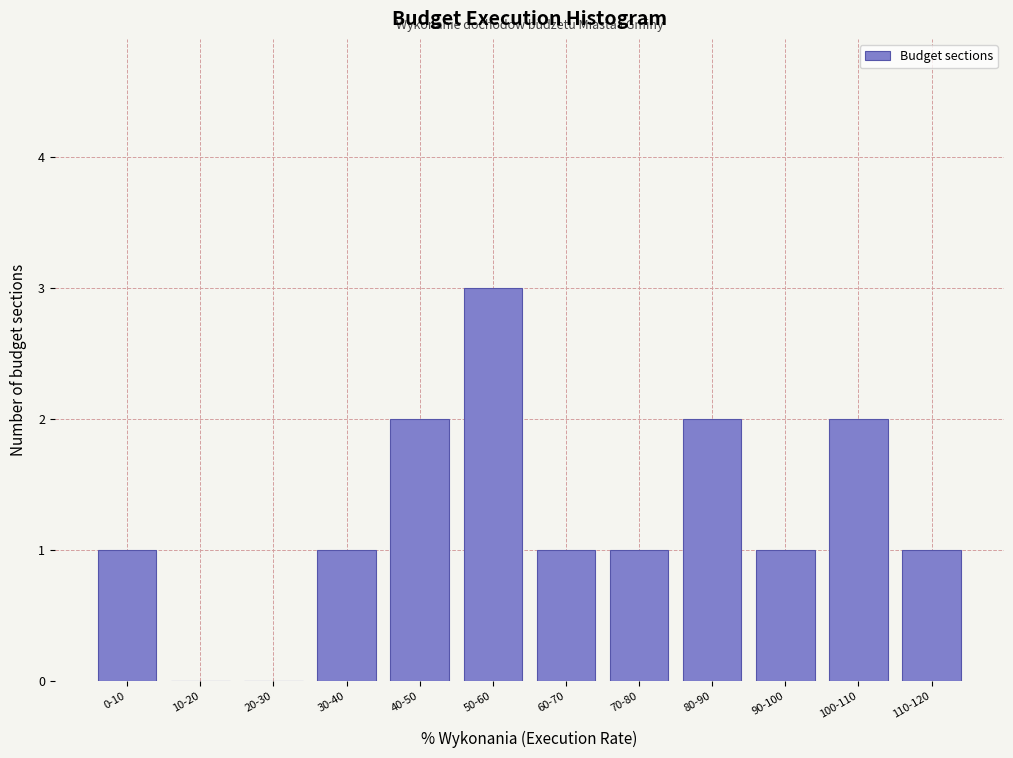

Reading right to left, list all the values displayed in this chart.

110-120=1	100-110=2	90-100=1	80-90=2	70-80=1	60-70=1	50-60=3	40-50=2	30-40=1	20-30=0	10-20=0	0-10=1